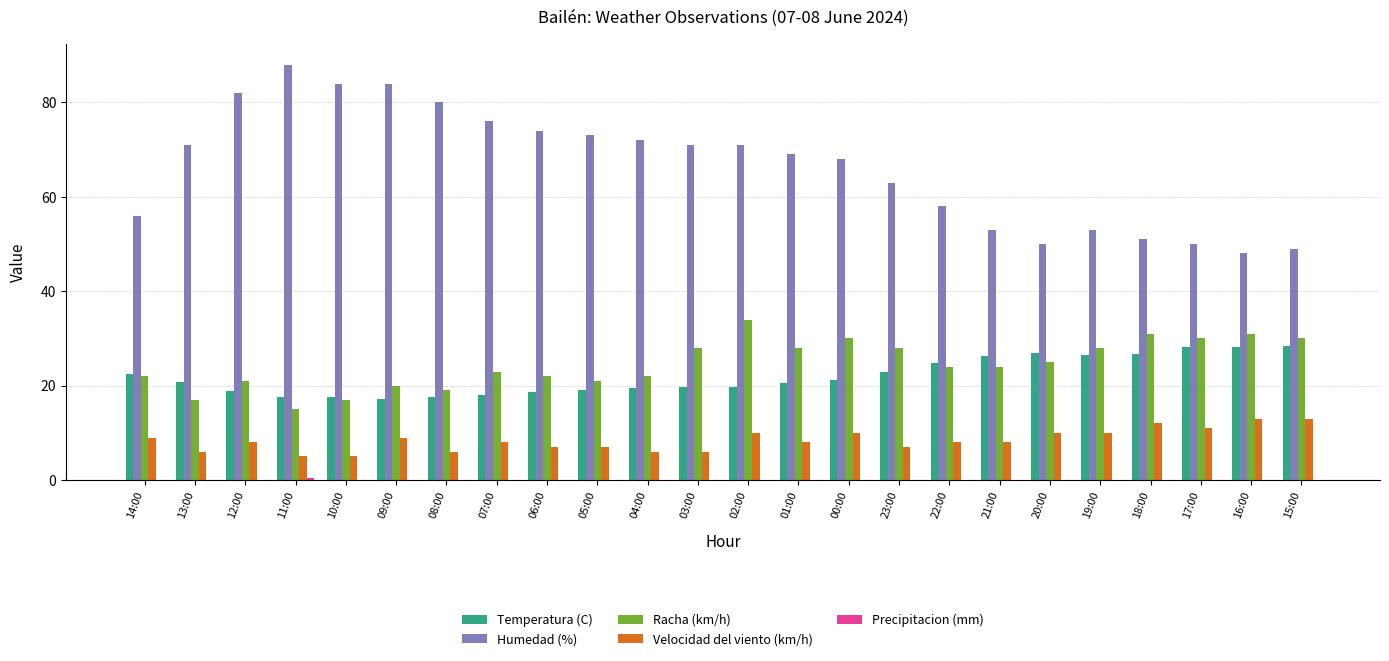

Is it true that Temperatura (C) equals 25.7 at 12:00?

False